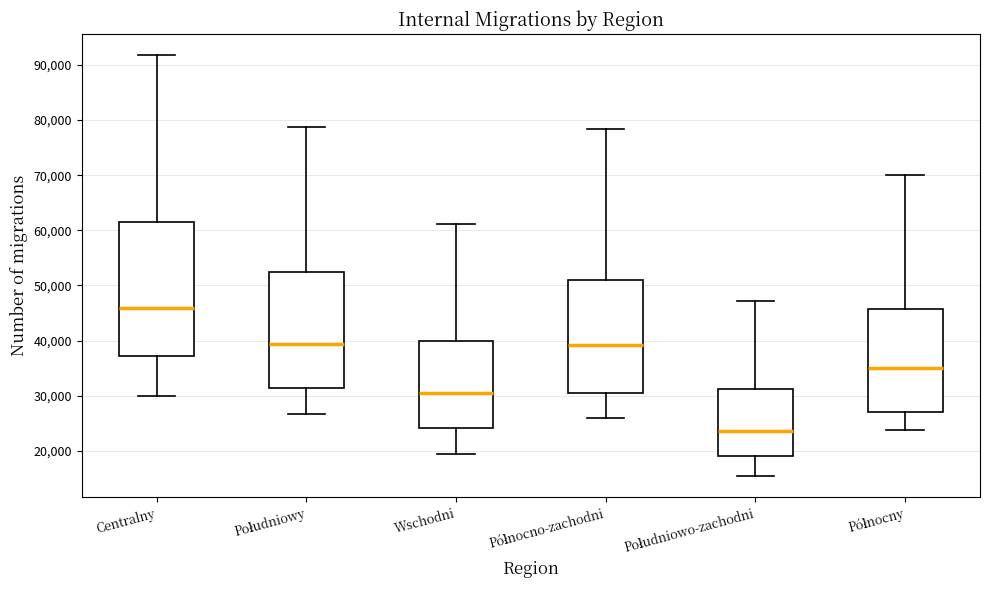

Reading left to right, transcribe this box plot: for each box, give where its median line is, the range the box spans, and where its two whiskers end, as read against the y-axis. The values are not printed on the chart, so give them approximately, as read against the axis.

Centralny: median 46000, box 37000 to 61000, whiskers 30000 to 92000
Południowy: median 39000, box 31000 to 52000, whiskers 27000 to 79000
Wschodni: median 31000, box 24000 to 40000, whiskers 19000 to 61000
Północno-zachodni: median 39000, box 30000 to 51000, whiskers 26000 to 78000
Południowo-zachodni: median 24000, box 19000 to 31000, whiskers 15000 to 47000
Północny: median 35000, box 27000 to 46000, whiskers 24000 to 70000